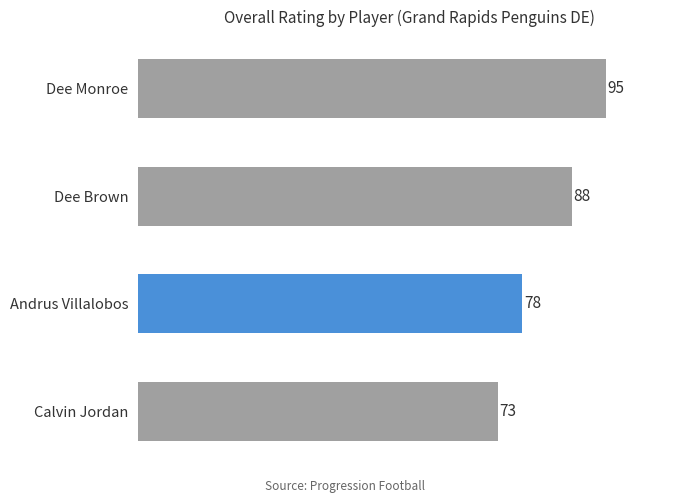

Does the chart contain any negative values?

No